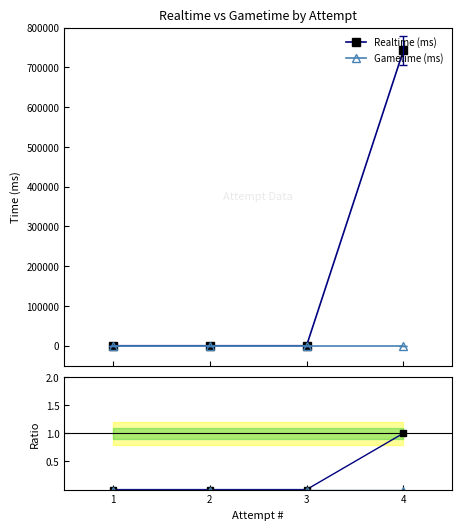

Between 4 and 3, which series saw the biggest shift?

Realtime (ms)